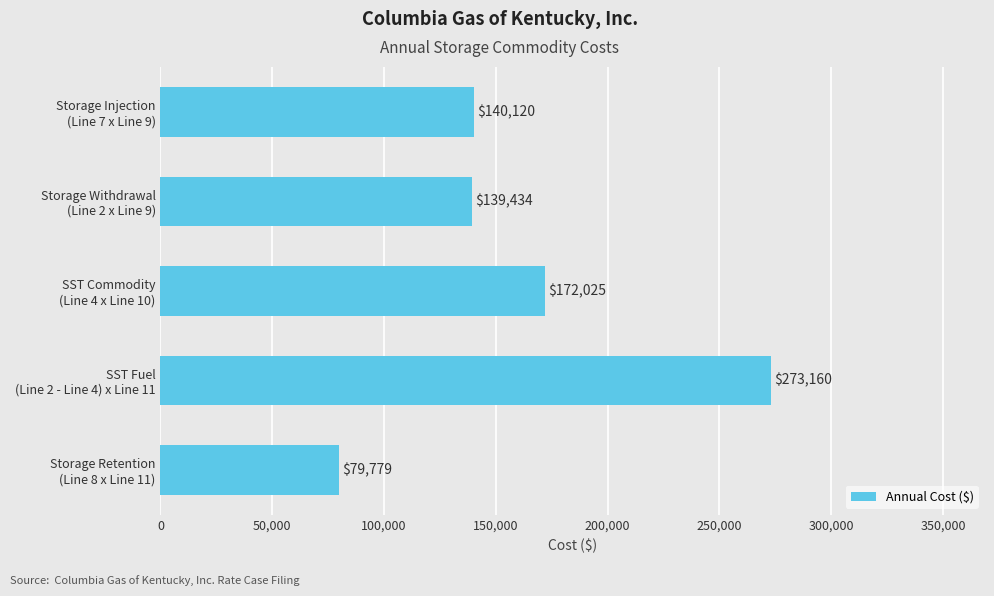

What is the average value?

160904